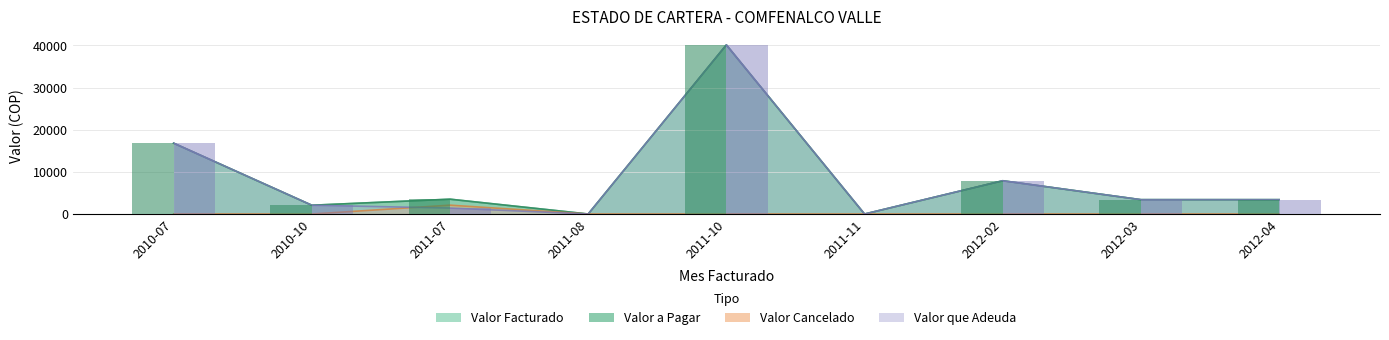

Which series has the largest total across all categories?

Valor Facturado